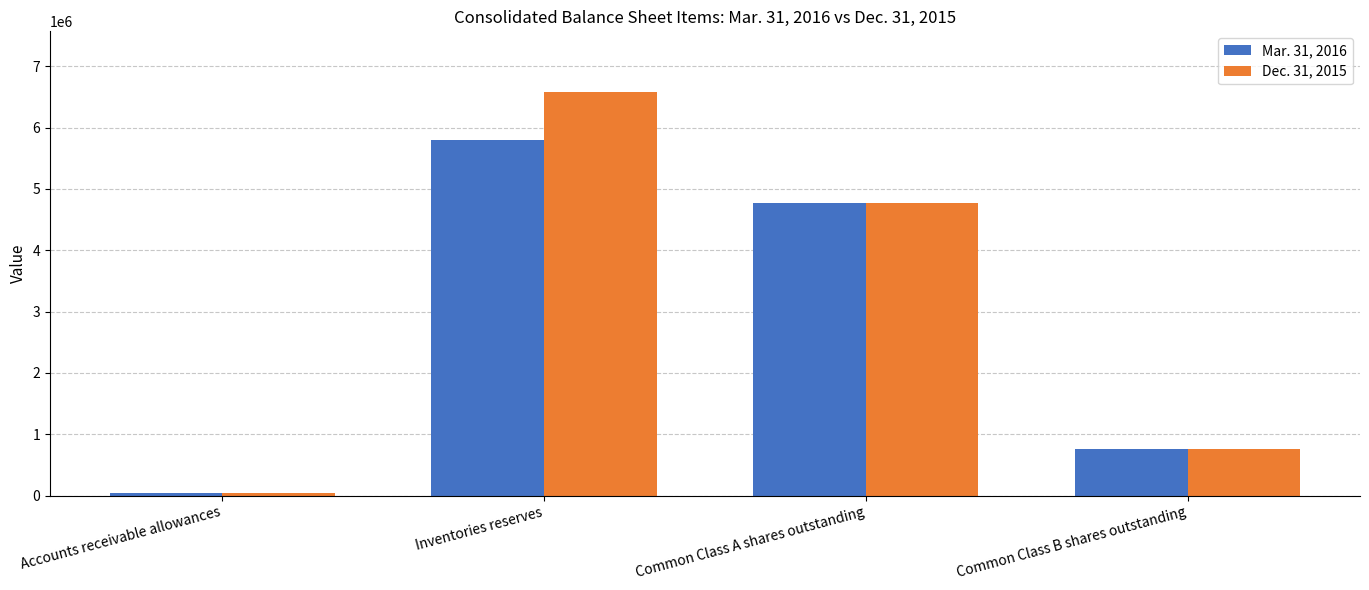

Are the bars horizontal?

No